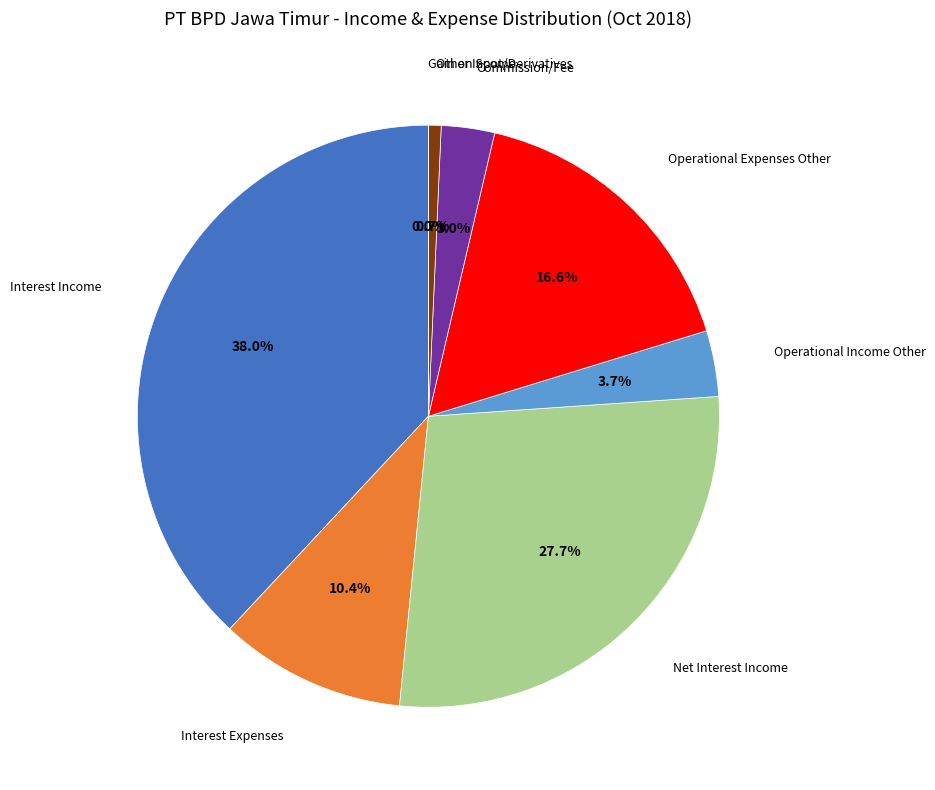

What is the ratio of the value at Operational Expenses Other to the value at Interest Expenses?

1.6